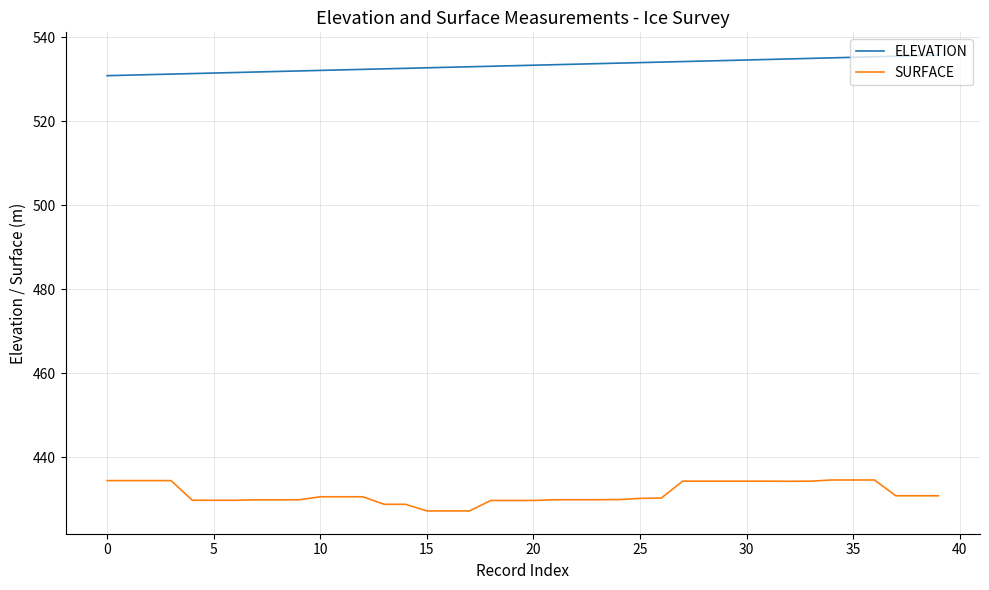

At how many categories does at least one series exceed 451?

40